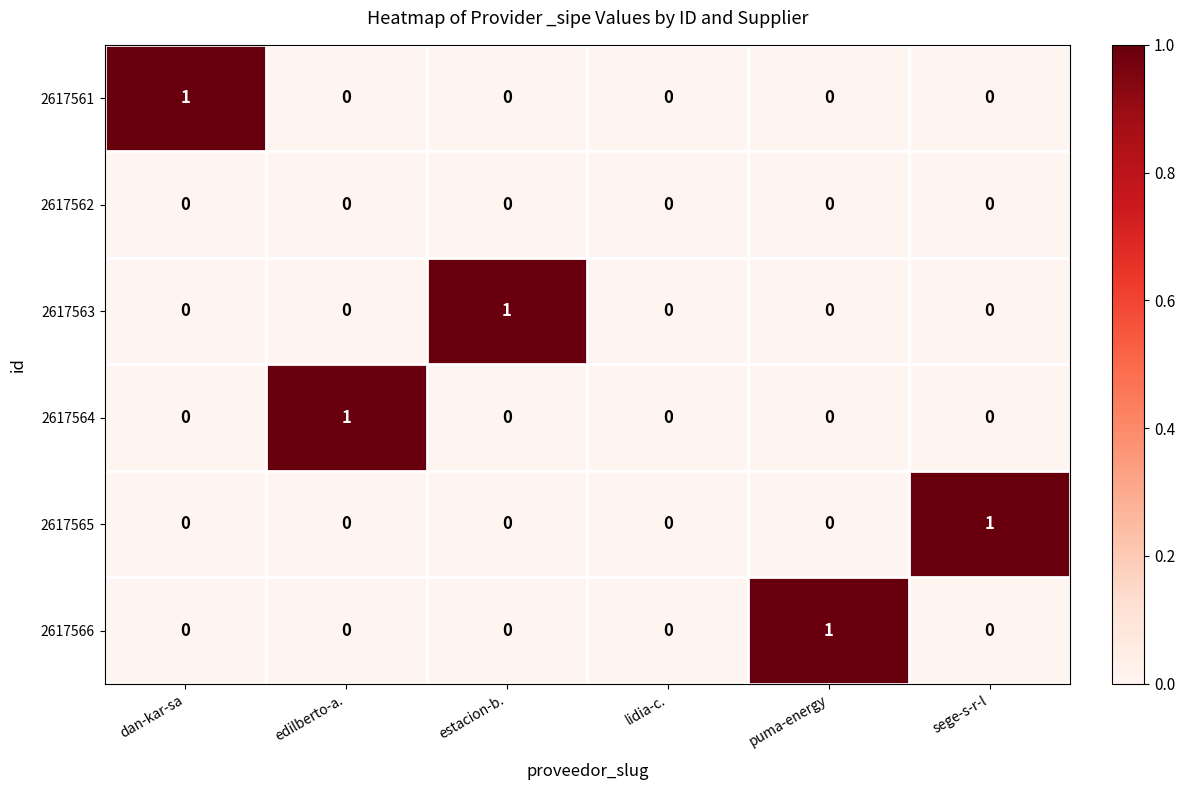

The value of 2617564 at dan-kar-sa is 0. True or false?

True